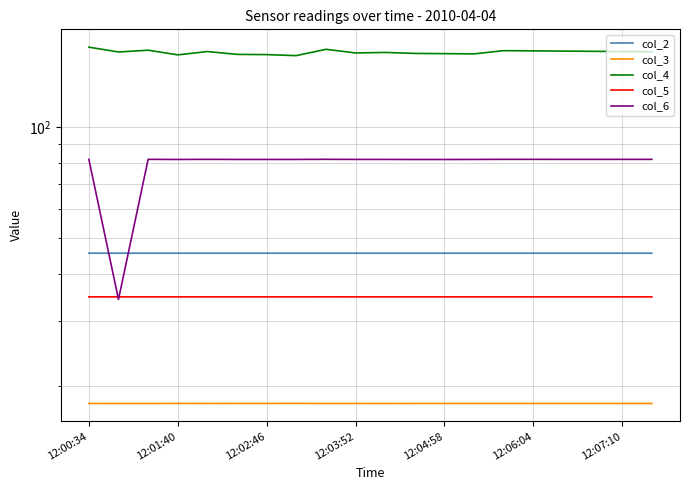

Rank the series by their maximum value, from highest to lowest.

col_4, col_6, col_2, col_5, col_3